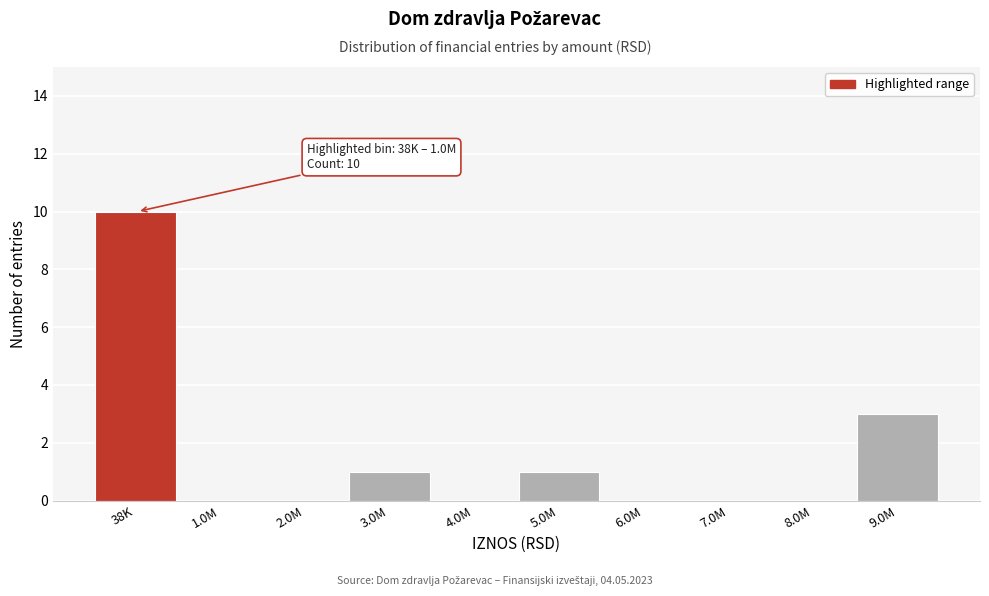

Reading left to right, what are all the values shown in this chart?

38K=10	1.0M=0	2.0M=0	3.0M=1	4.0M=0	5.0M=1	6.0M=0	7.0M=0	8.0M=0	9.0M=3